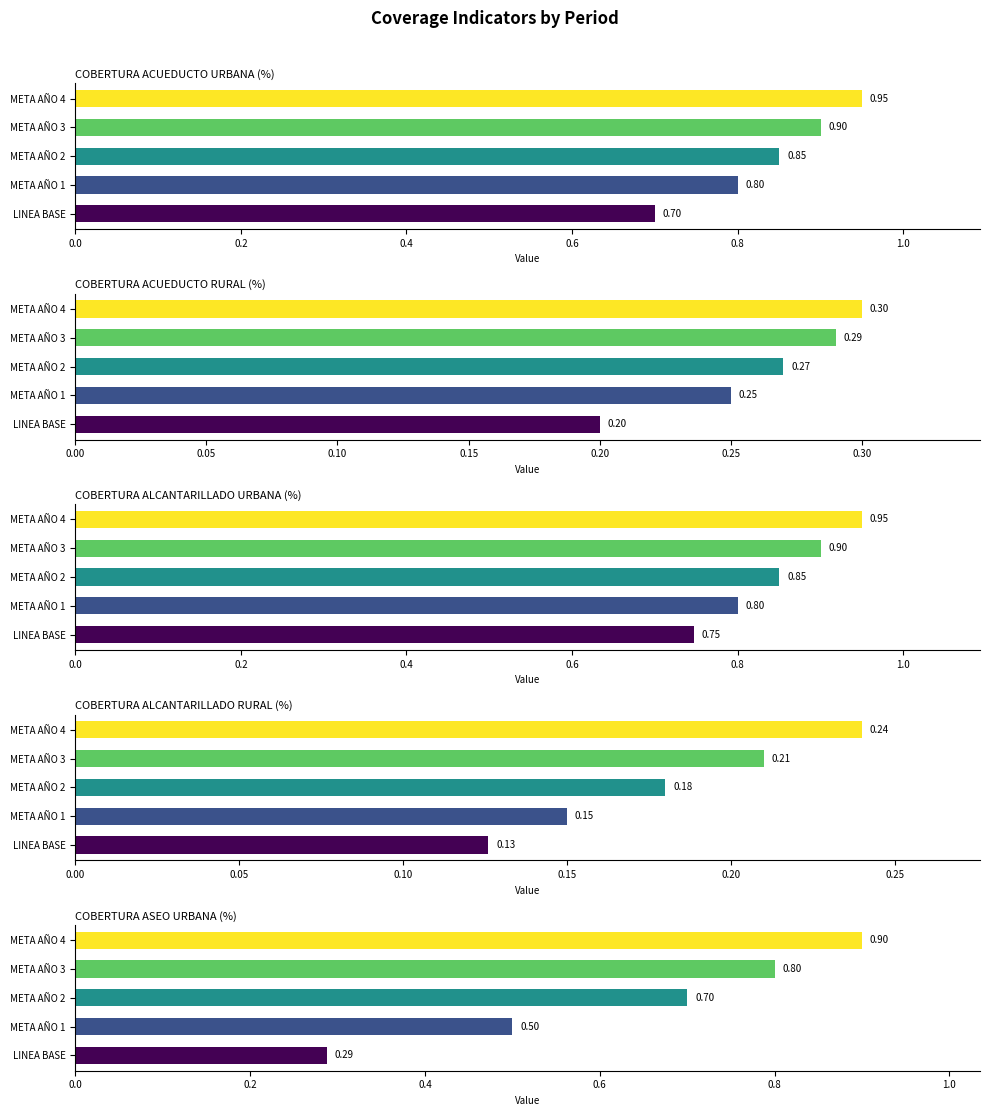

Read the COBERTURA ASEO URBANA (%) value at META AÑO 2.

0.7